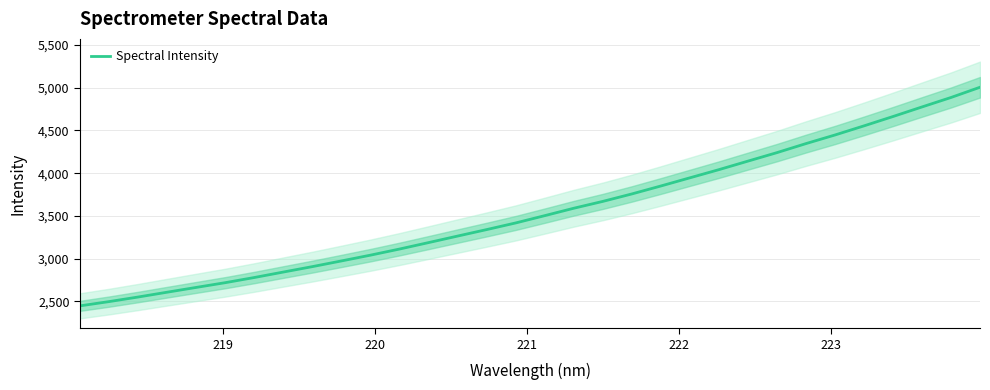

How many lines are shown in the chart?

1